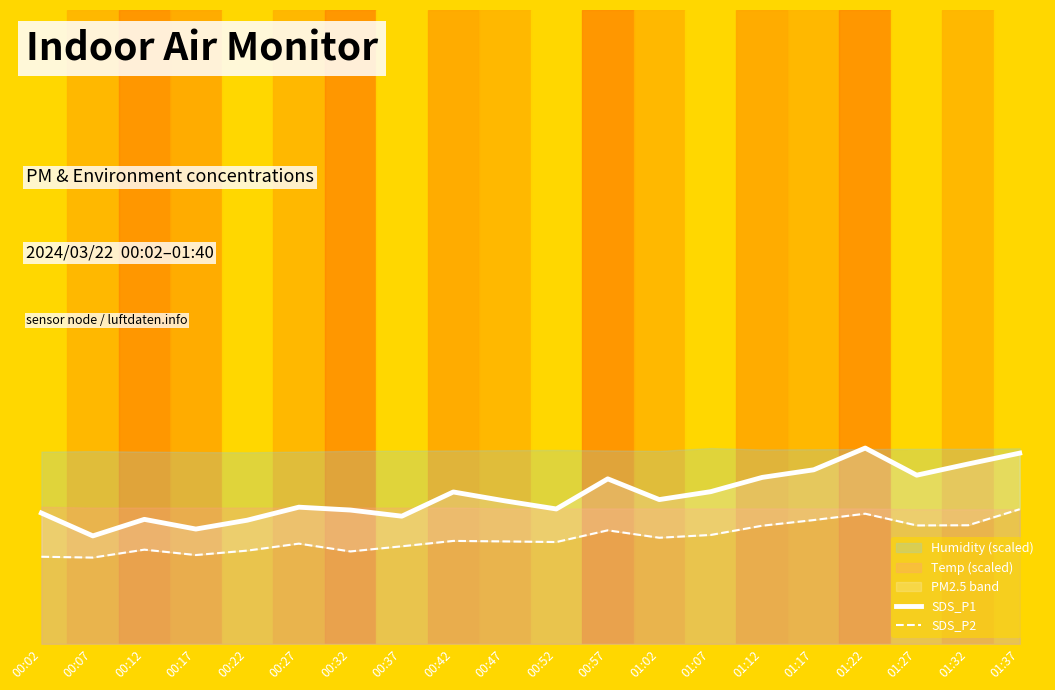

At which category is the sum across all series the highest?

01:22